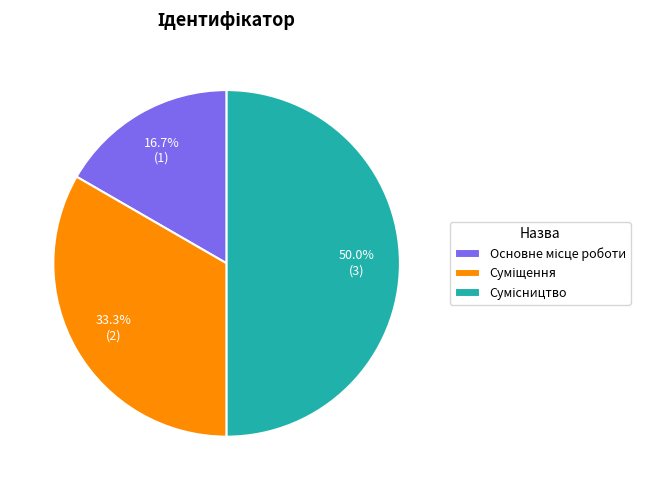

True or false: Суміщення accounts for 42% of the total.

False